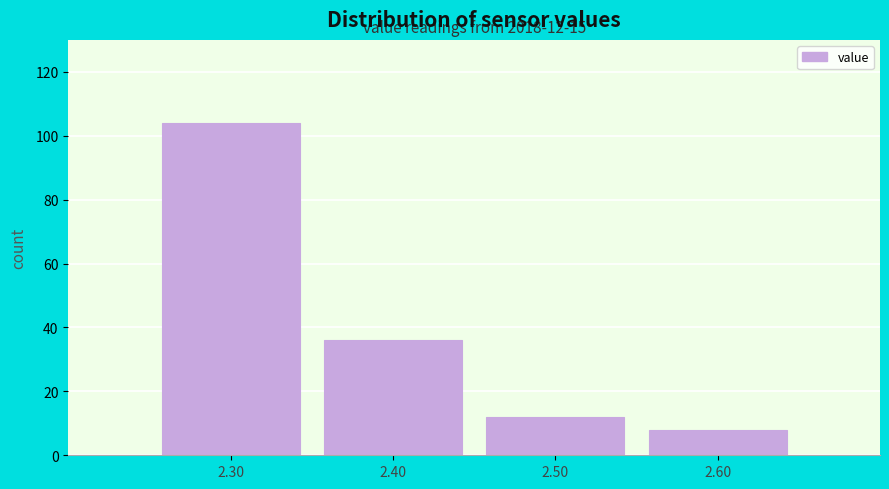

Over which range of the x-axis is the bar tallest?

2.25 to 2.35